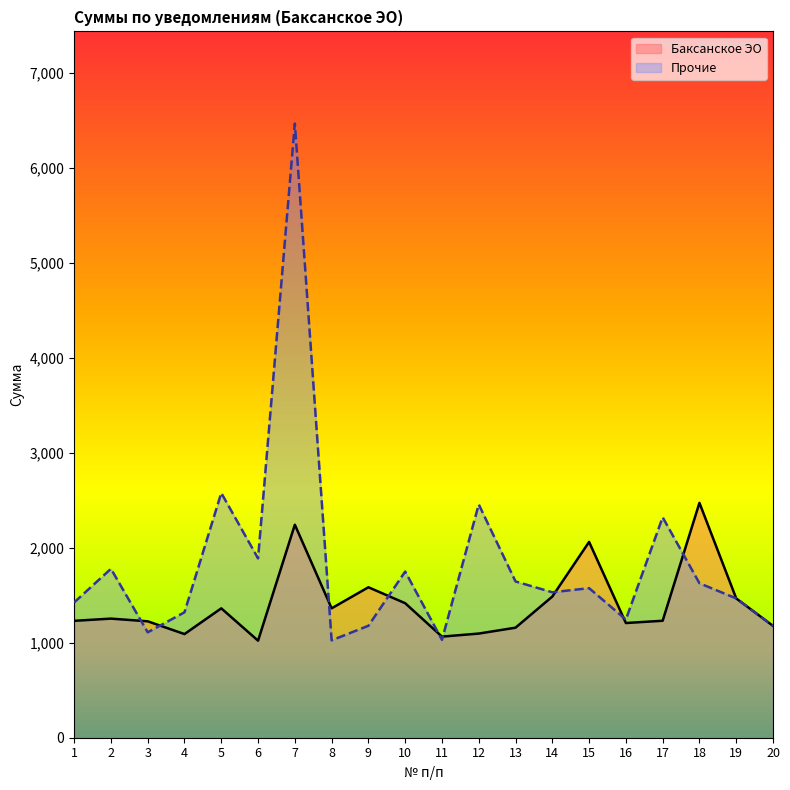

What is the sum of the Баксанское ЭО values at 13 and 1?

2389.1